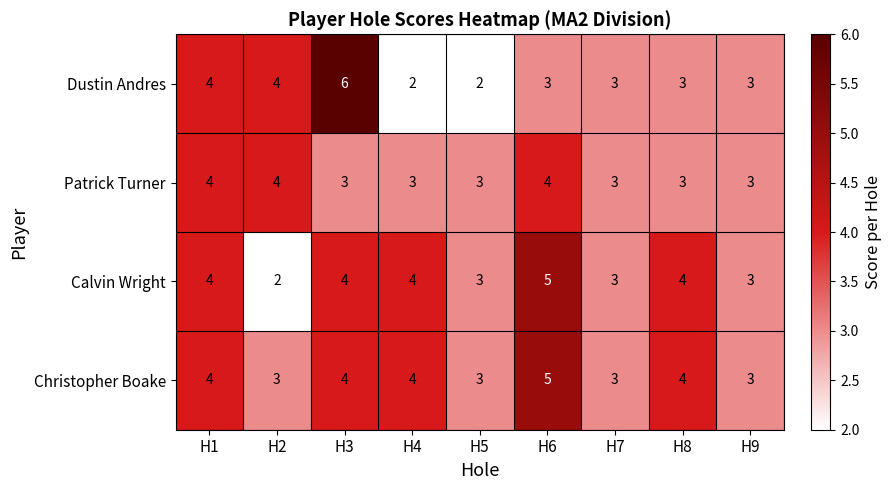

The value of Patrick Turner at H2 is 4. True or false?

True